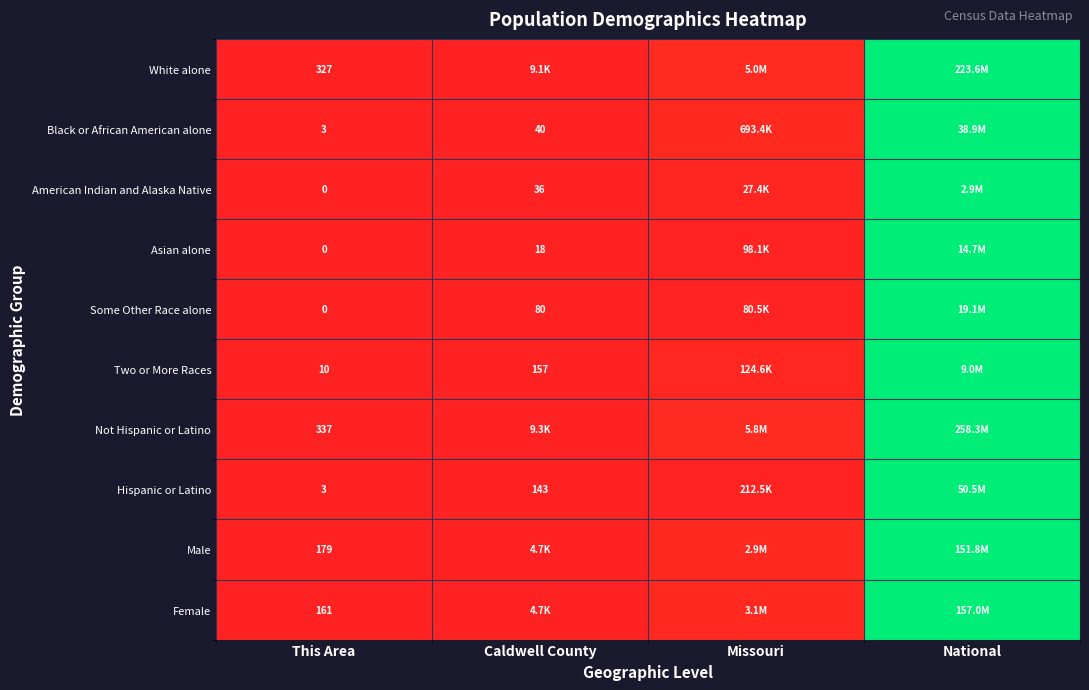

Is the value of Hispanic or Latino at Caldwell County greater than the value of Asian alone at This Area?

Yes